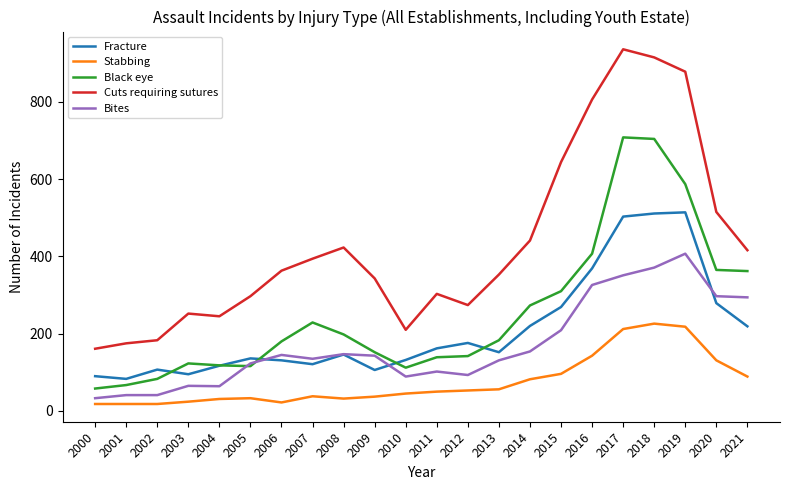

True or false: Cuts requiring sutures and Bites cross at least once.

False